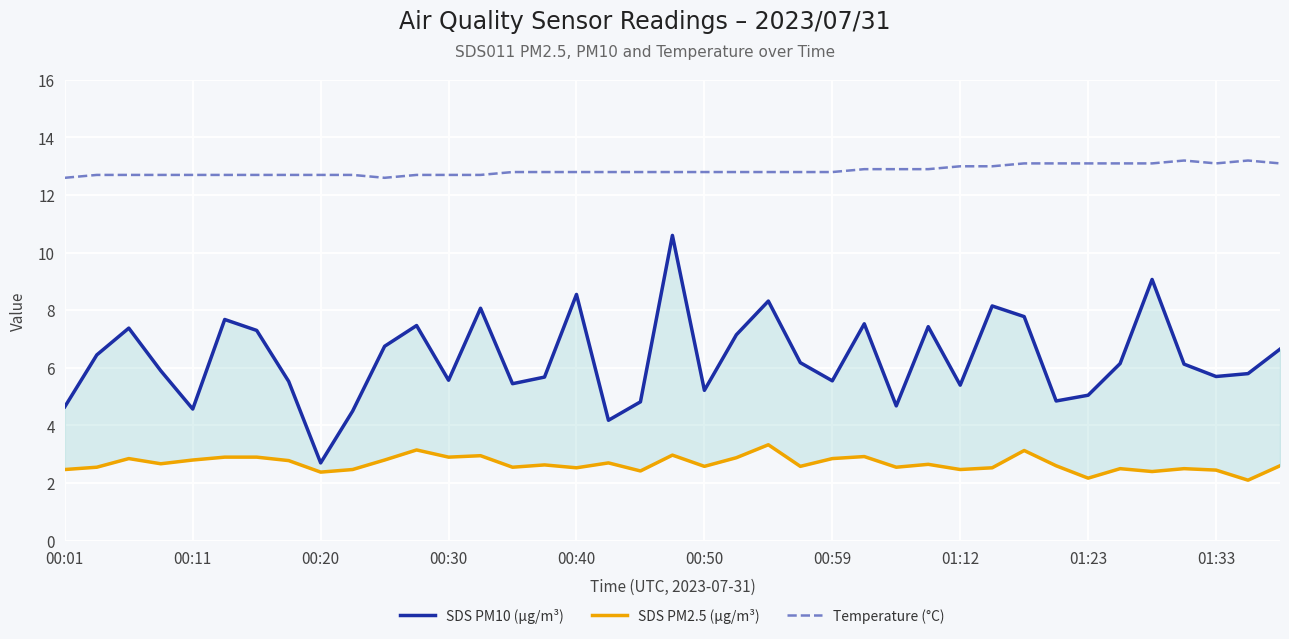

Where is the first local maximum for Temperature (°C)?

35